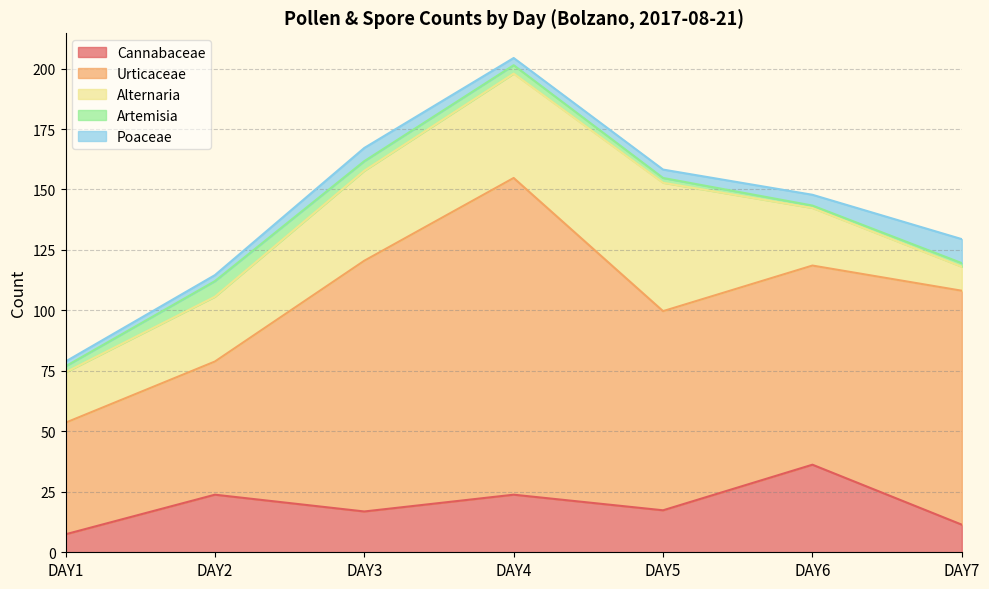

What is the value of the Poaceae point at the 2nd from the left?

2.5